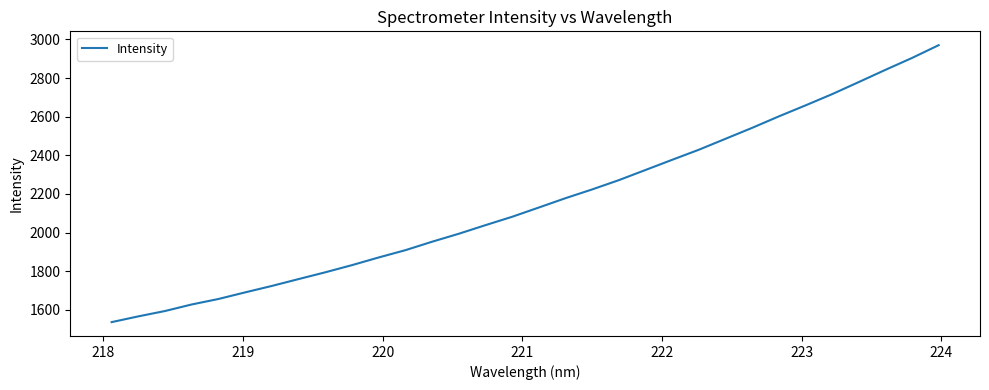

What is the minimum value shown in the chart?

1536.5